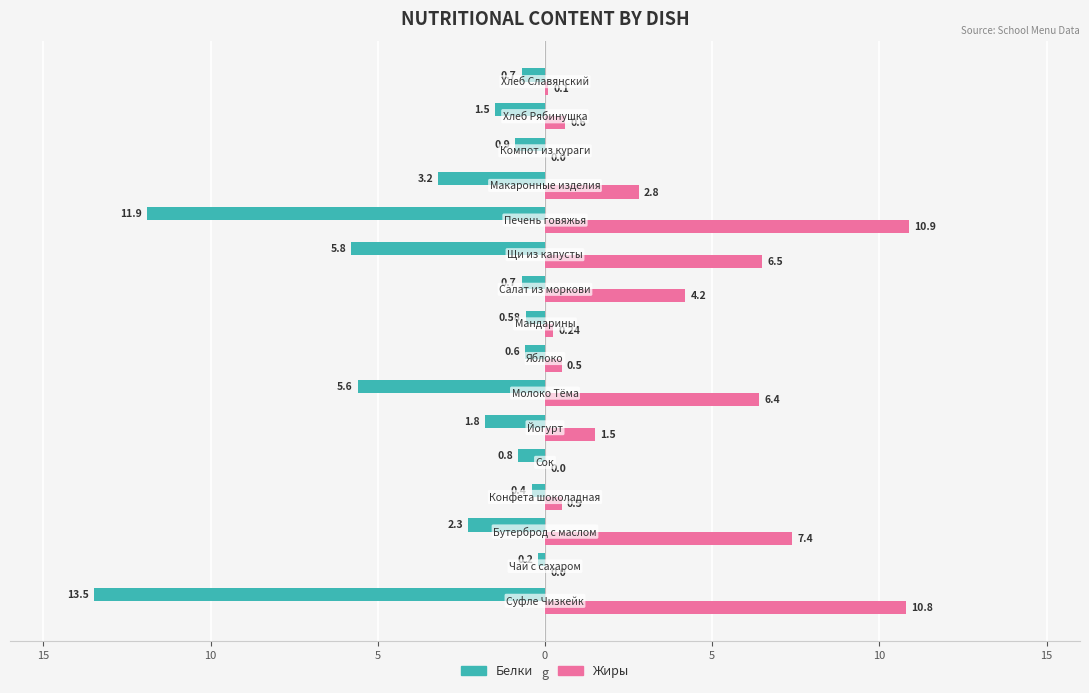

Reading left to right, list all the values displayed in this chart.

Белки: -13.5	-0.2	-2.3	-0.4	-0.8	-1.8	-5.6	-0.6	-0.6	-0.7	-5.8	-11.9	-3.2	-0.9	-1.5	-0.7
Жиры: 10.8	0.0	7.4	0.5	0.0	1.5	6.4	0.5	0.2	4.2	6.5	10.9	2.8	0.0	0.6	0.1